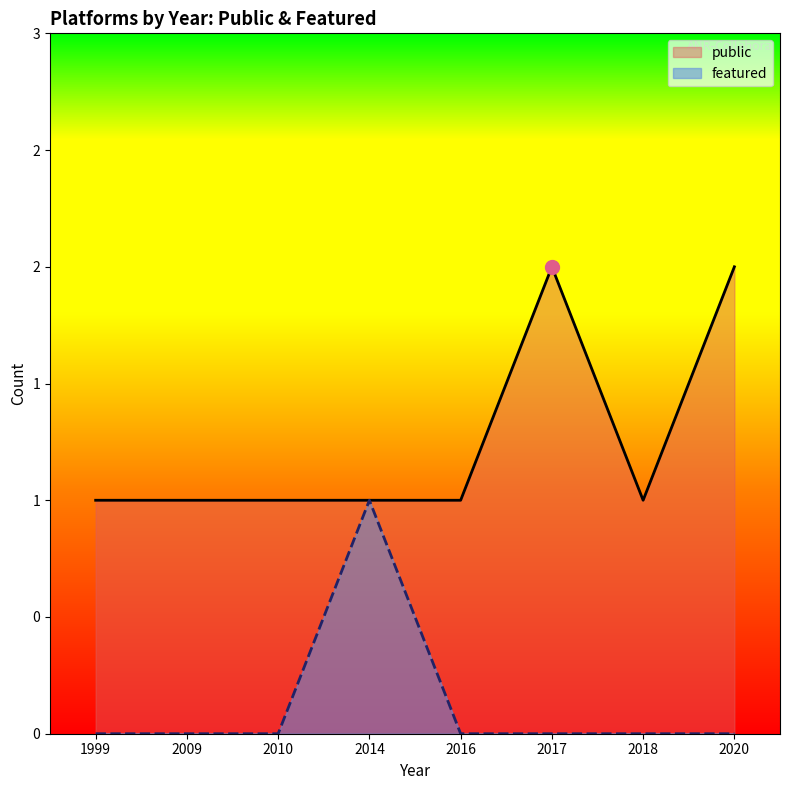

What is the approximate value of public at 2018?

1